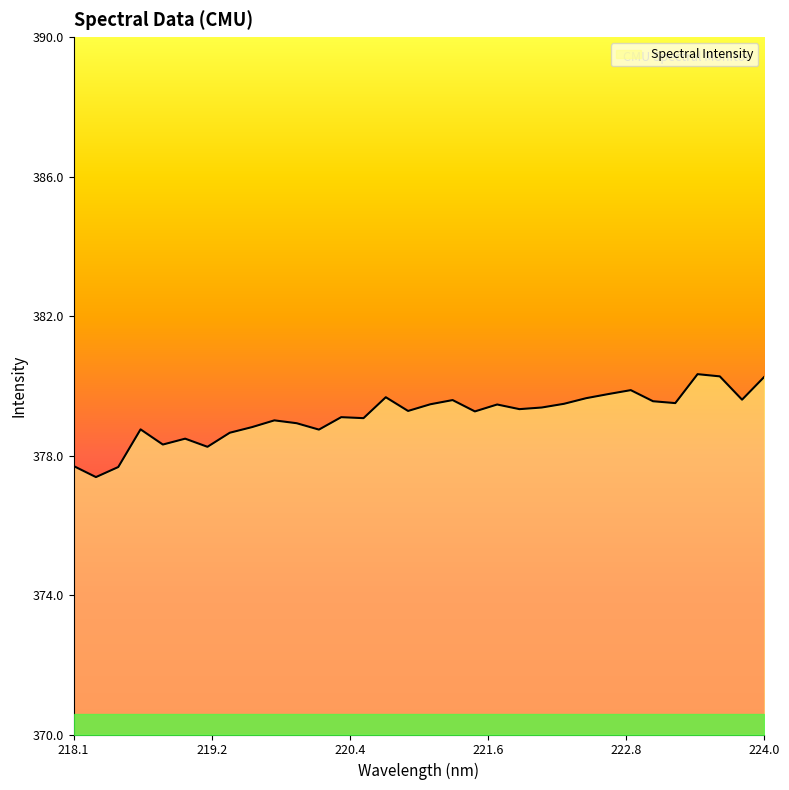

What is the greatest value displayed?

380.3